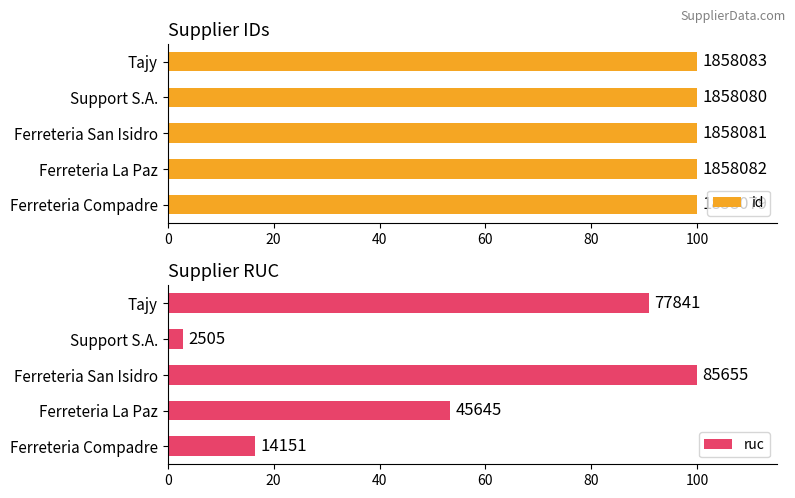

Between Ferreteria Compadre and Support S.A., which is larger?

Support S.A.